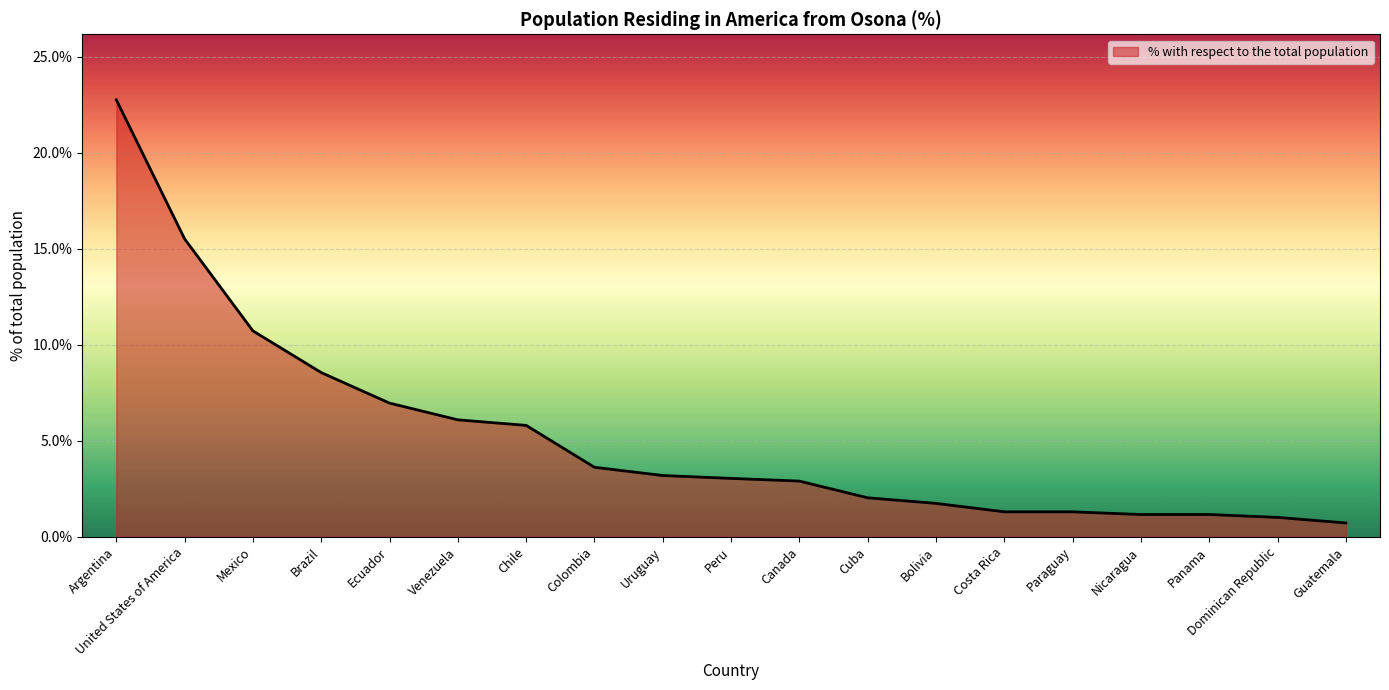

How many lines are shown in the chart?

1